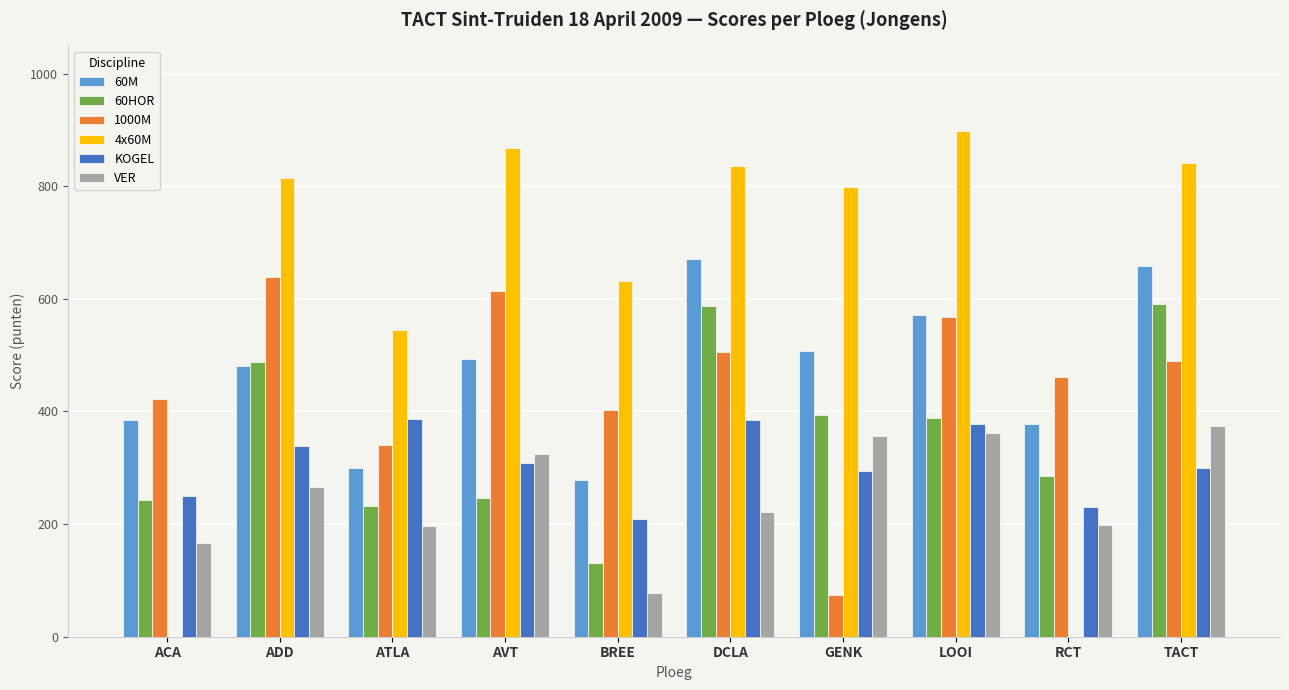

What is the sum of the 60HOR values at LOOI and DCLA?

977